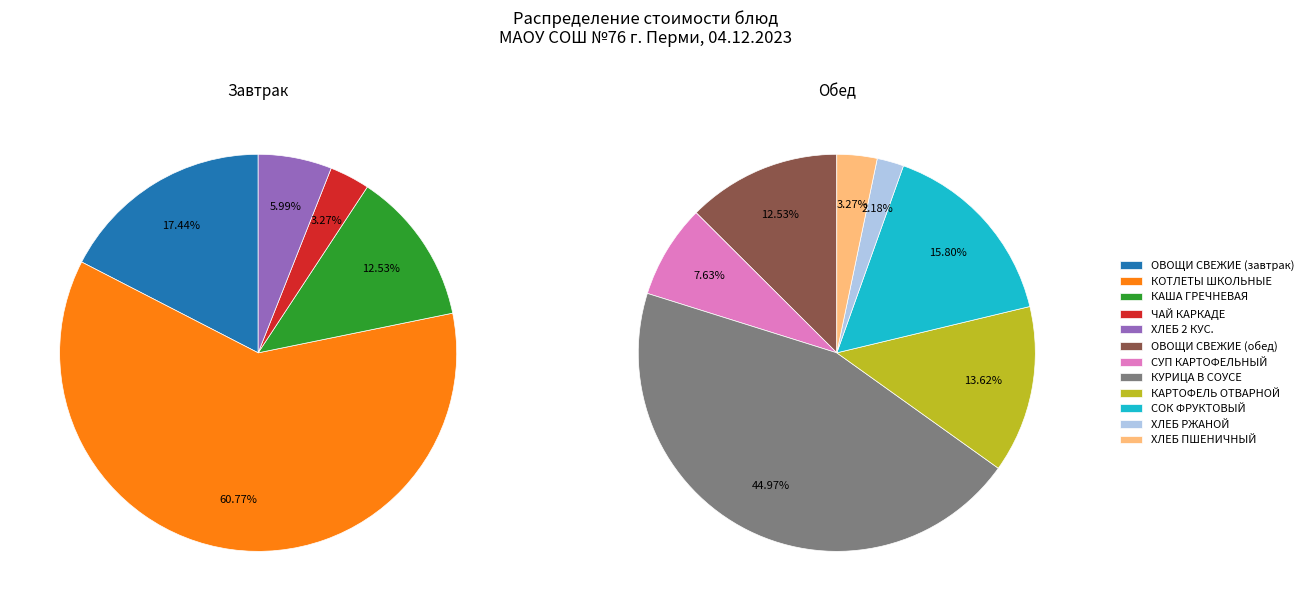

Does КУРИЦА В СОУСЕ account for over 50% of the chart?

No